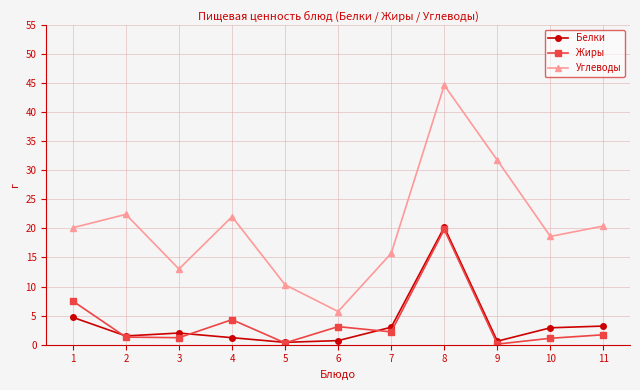

At which label is Жиры closest to 9?

1